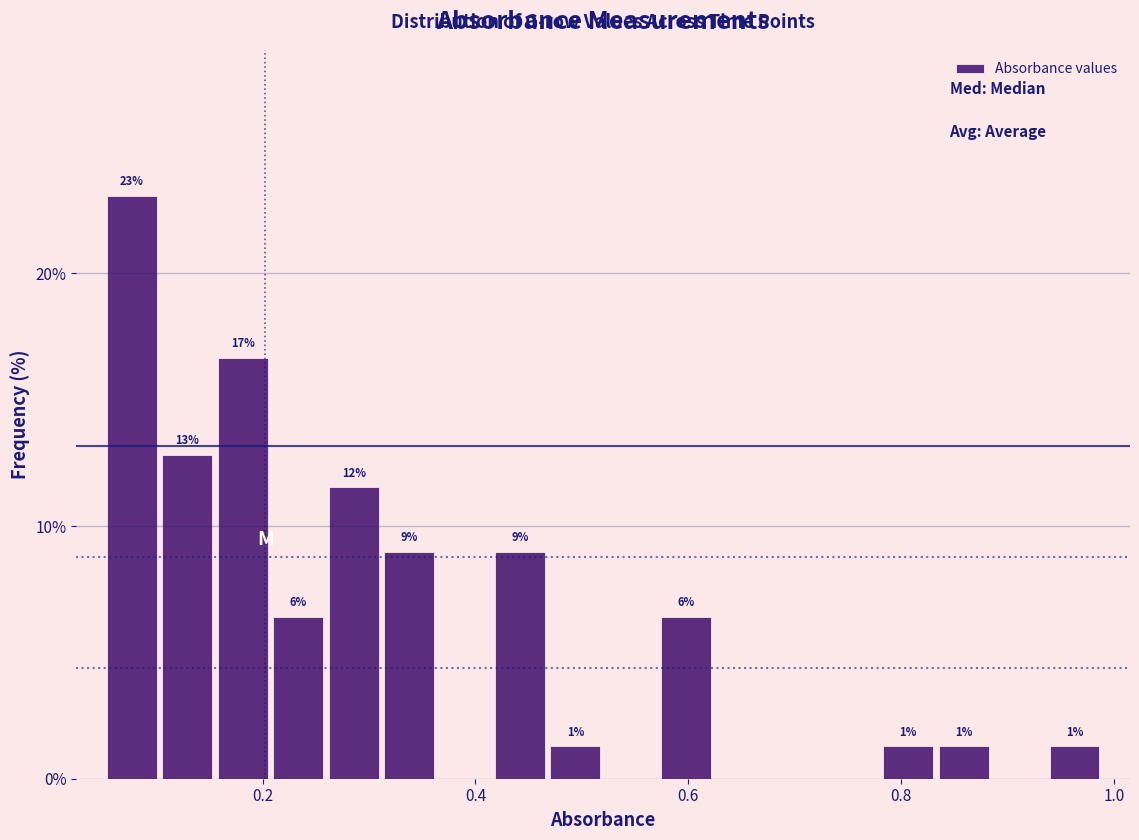

Read against the x-axis, roughly where is the centre of the tallest bar?

0.08